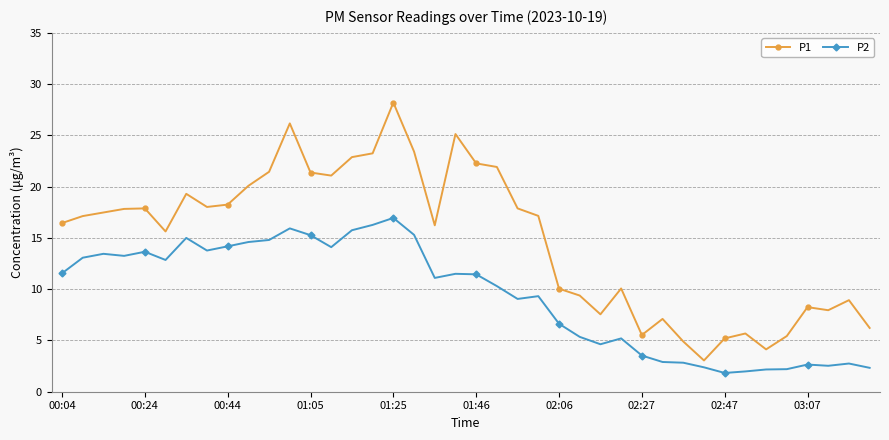

Rank the series by their average value, from lowest to highest.

P2, P1